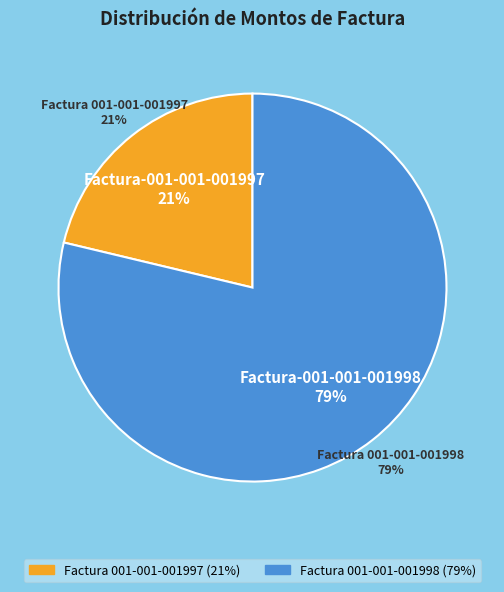

What is the total percentage of Factura 001-001-001998 and Factura 001-001-001997?

100.0%